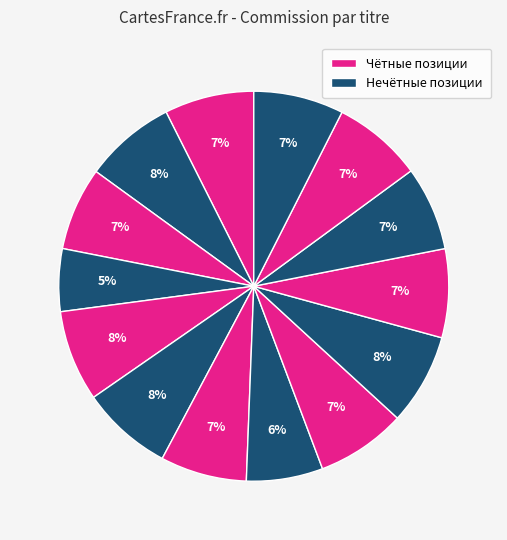

Count the number of slices in the pie.

14